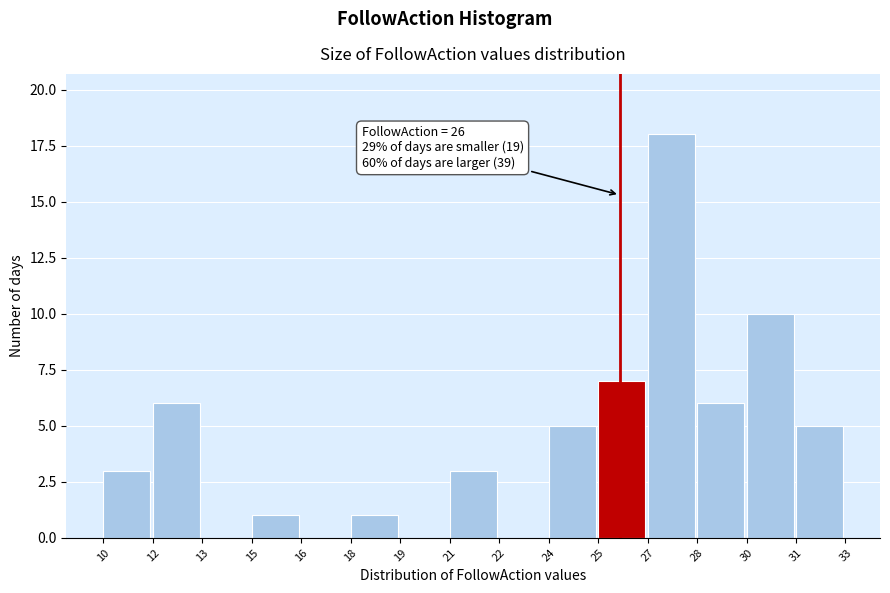

Reading right to left, transcribe all the data shown in this chart.

31=5	30=10	28=6	27=18	25=7	24=5	22=0	21=3	19=0	18=1	16=0	15=1	13=0	12=6	10=3